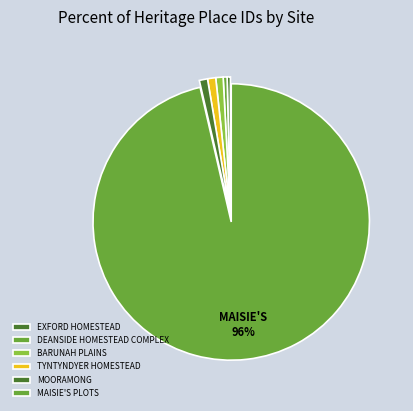

Does MAISIE'S PLOTS account for over 50% of the chart?

Yes